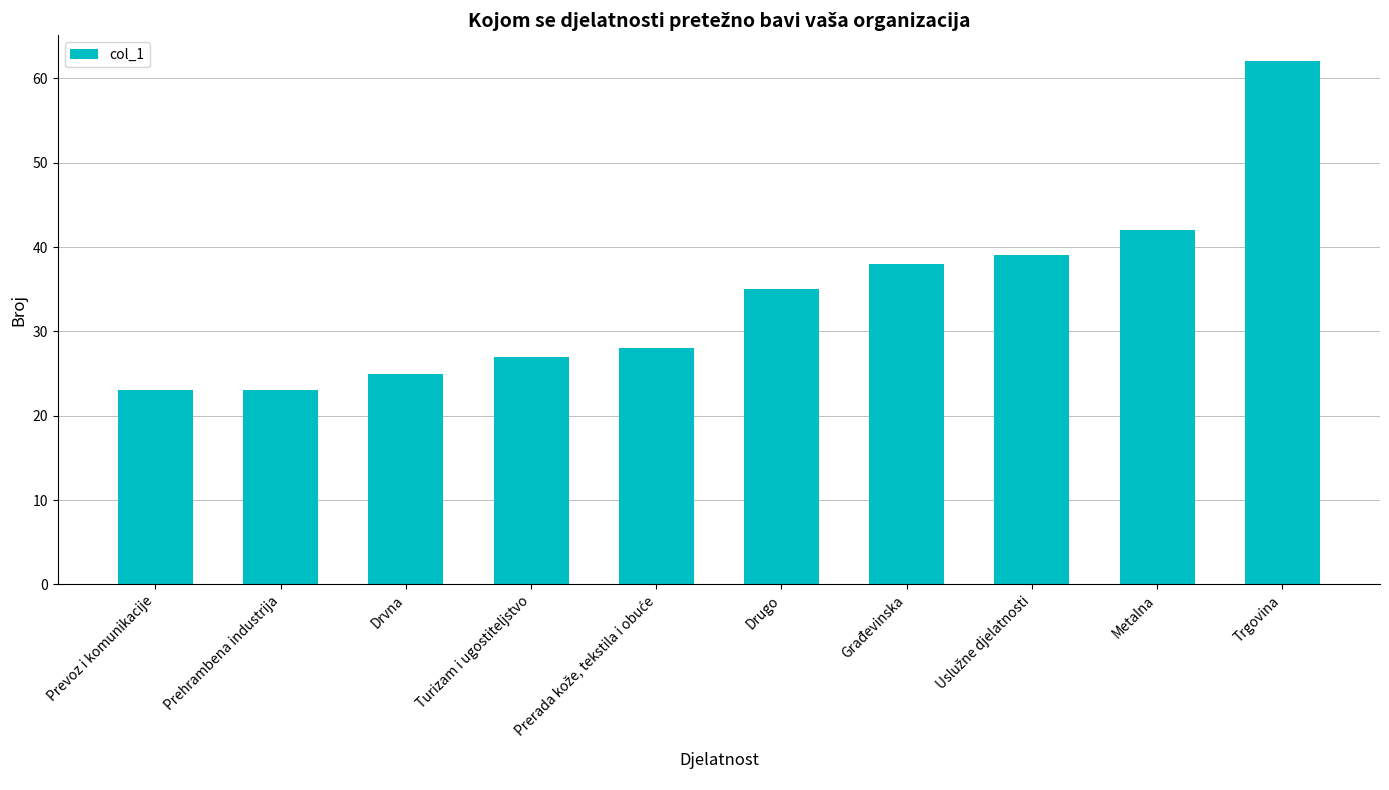

How many bars are there in total?

10